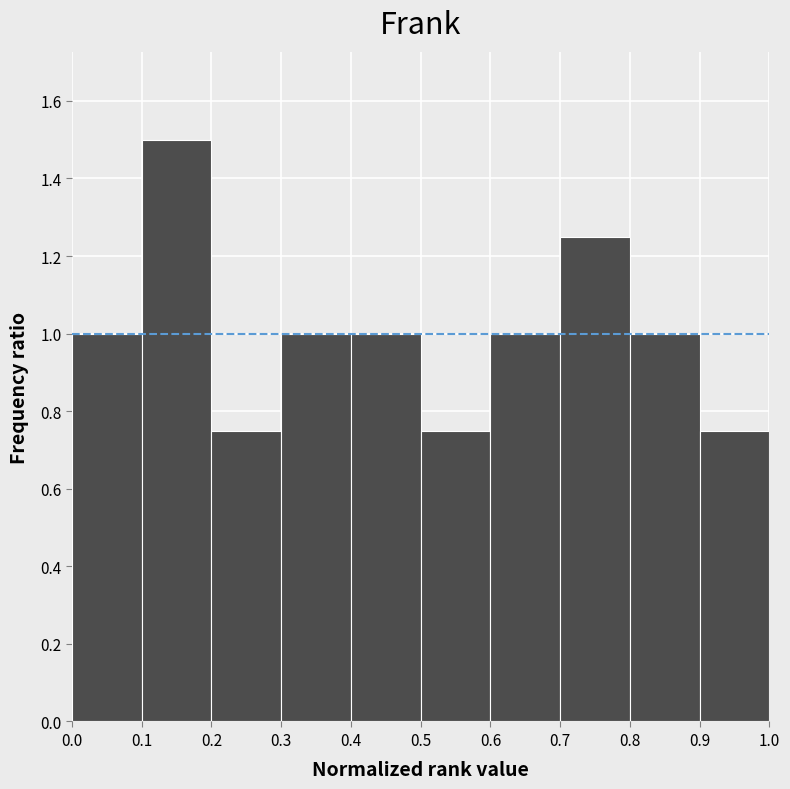

What is the height of the bar covering 0.5 to 0.6 on the x-axis? The values are not printed on the chart, so give them approximately, as read against the axis.

0.76